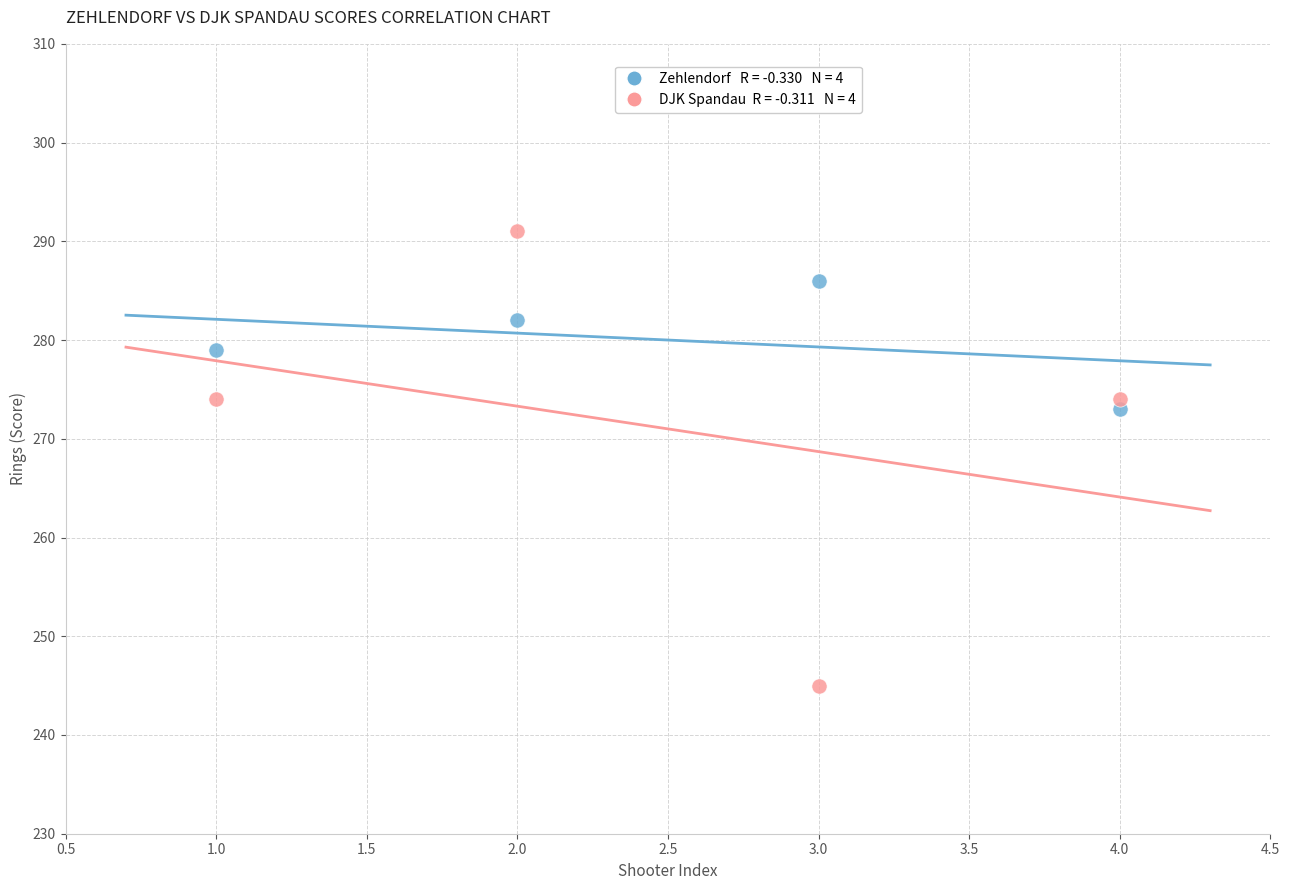

Across all series, what Y value is closest to 268?

273